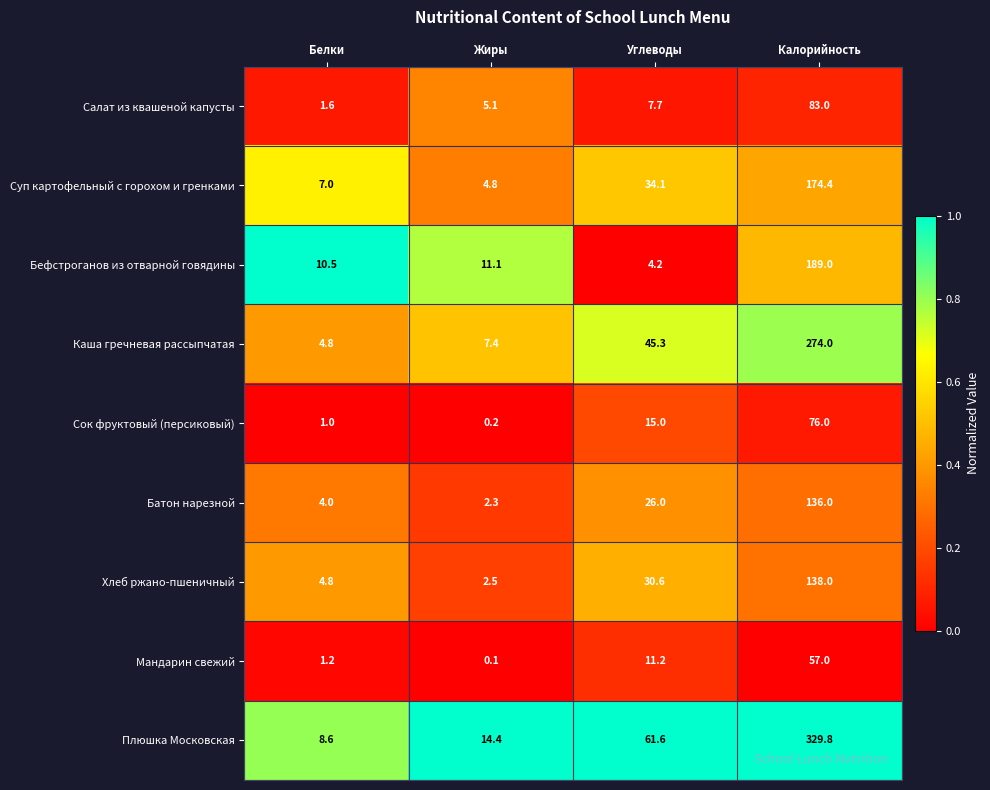

The Бефстроганов из отварной говядины series shows 5.6 at Углеводы. True or false?

False